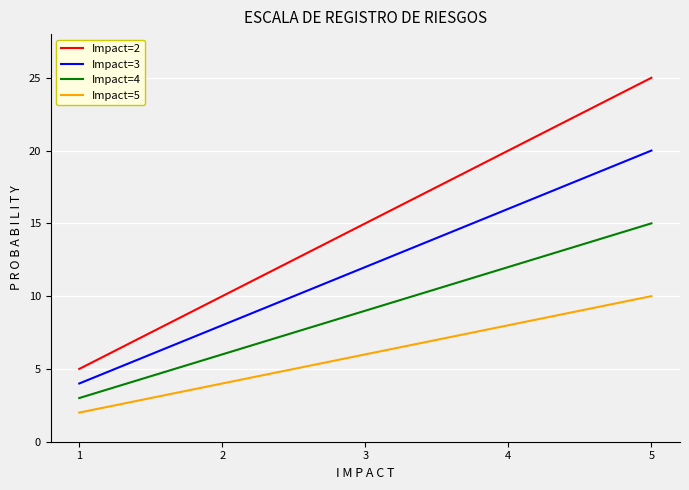

True or false: Impact=3 and Impact=2 intersect in this chart.

False